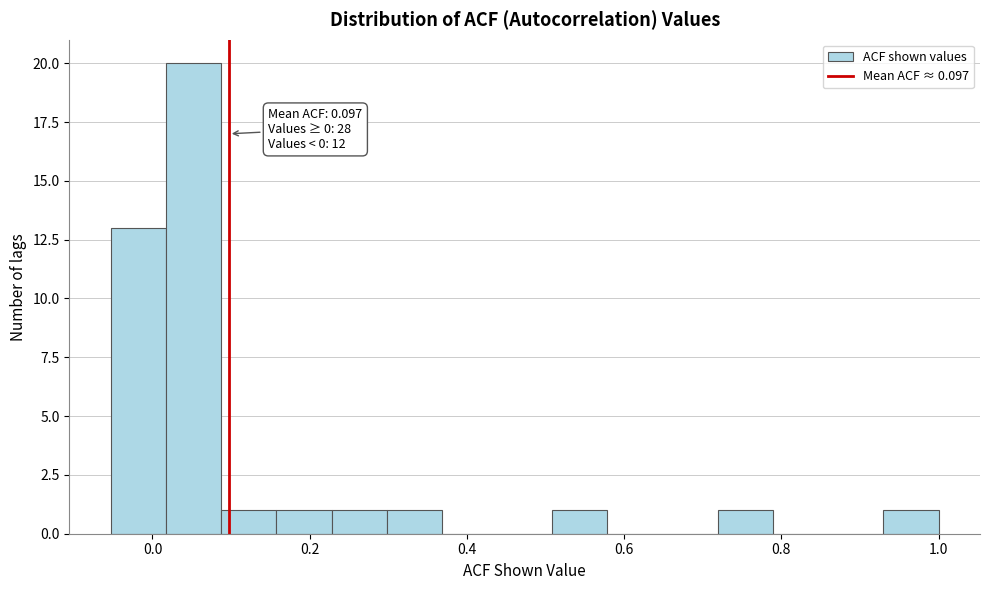

Read against the x-axis, roughly where is the centre of the tallest bar?

0.06